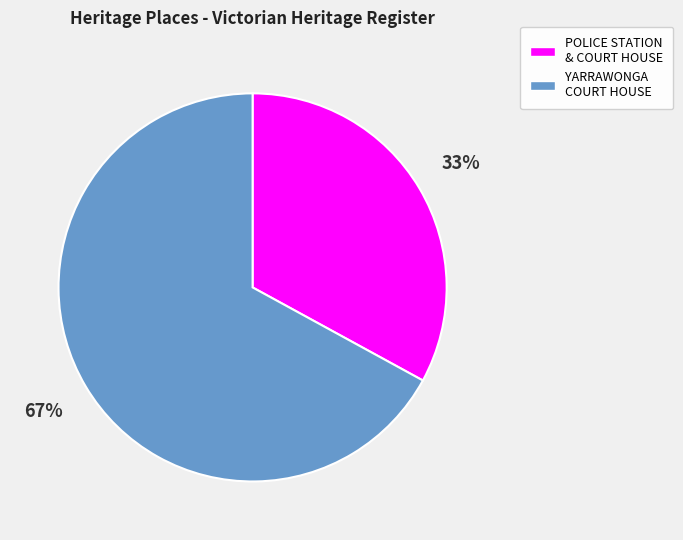

Rank the categories by value from highest to lowest.

YARRAWONGA COURT HOUSE, POLICE STATION & COURT HOUSE